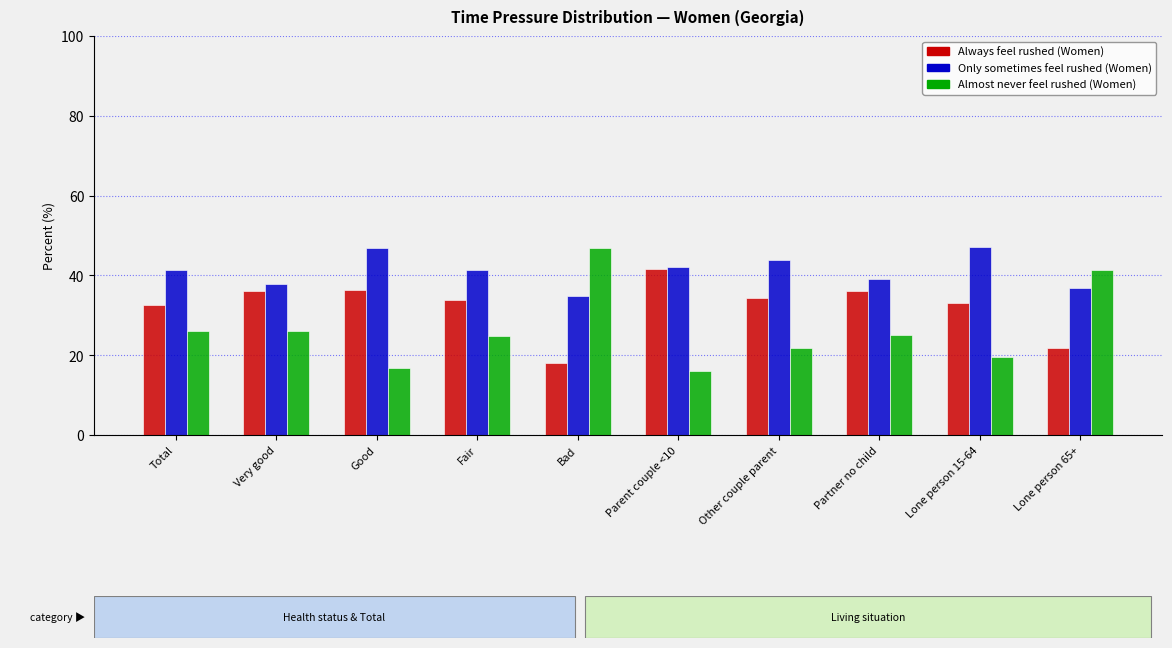

Are the bars horizontal?

No